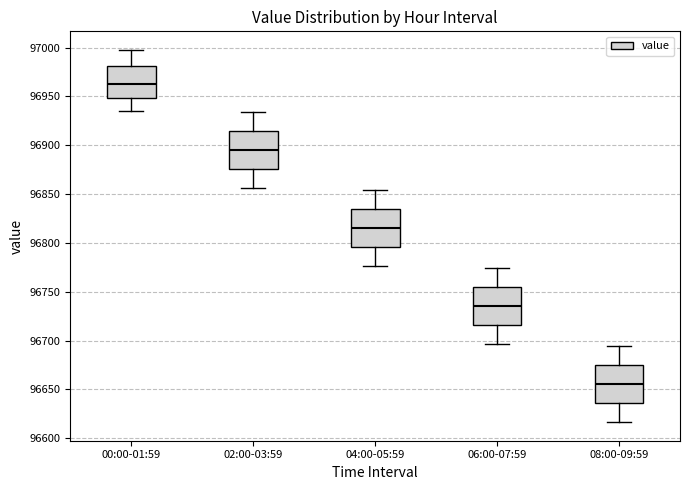

Which box's median line is the highest?

00:00-01:59